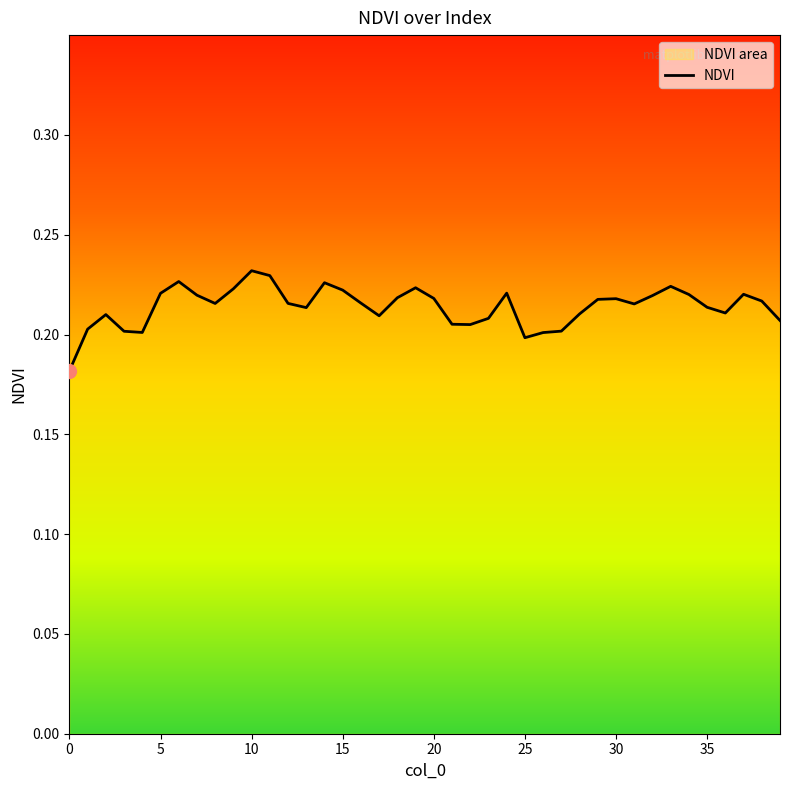

How many lines are shown in the chart?

1